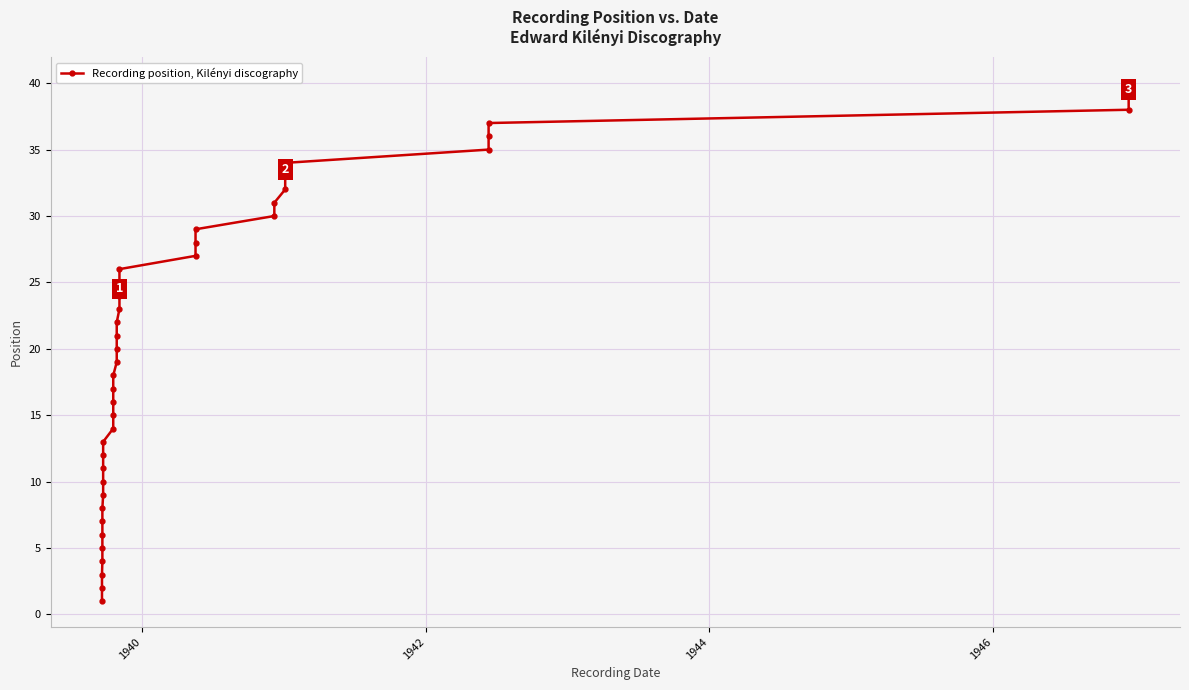

What is the average value?

20